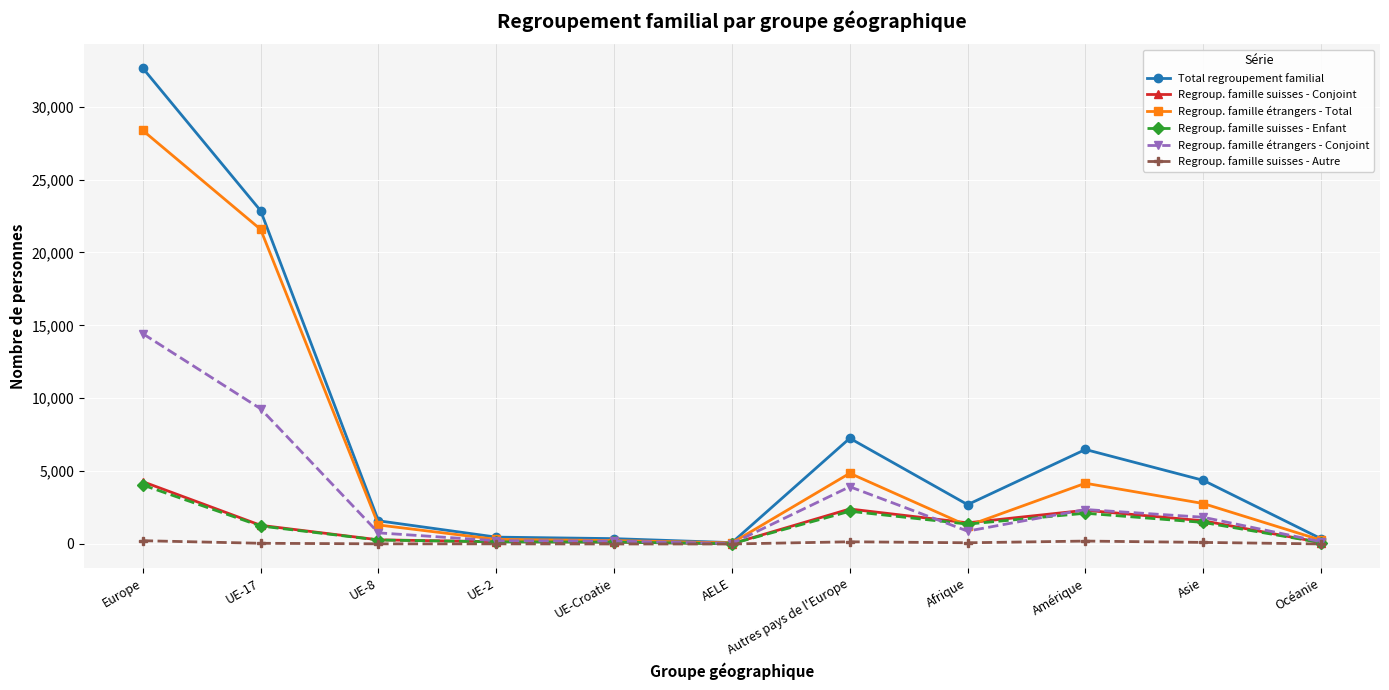

At which category is the sum across all series the highest?

Europe